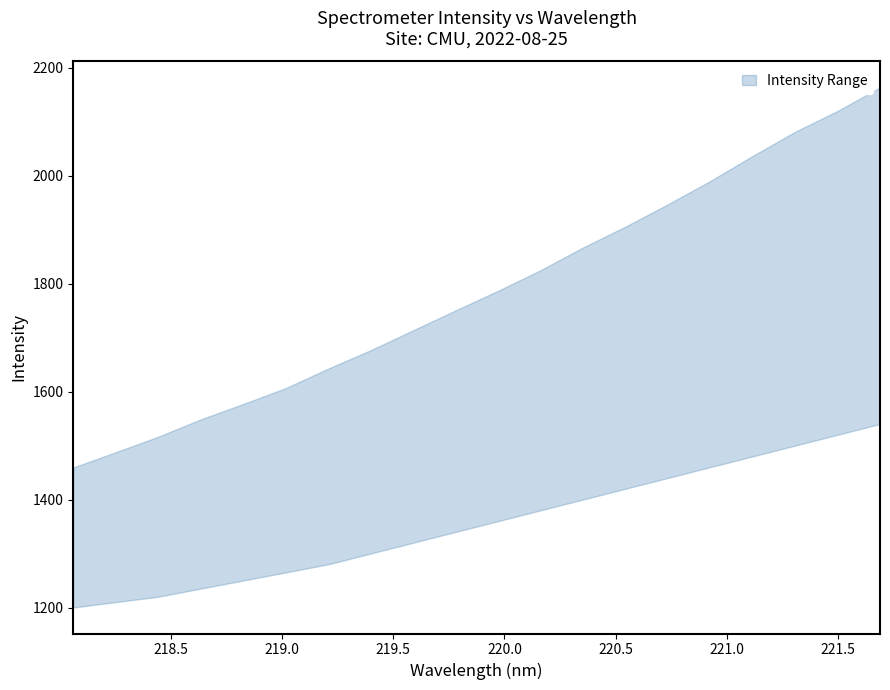

The y series shows 1516.4 at 2. True or false?

True